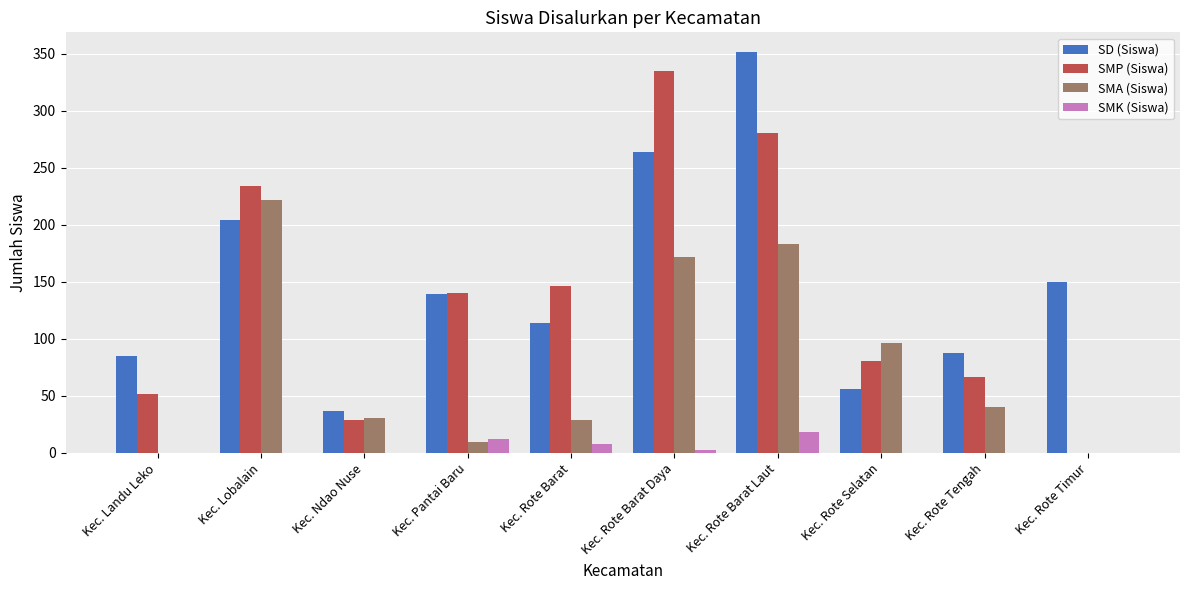

Is it true that SMA (Siswa) equals 0 at Kec. Rote Timur?

True